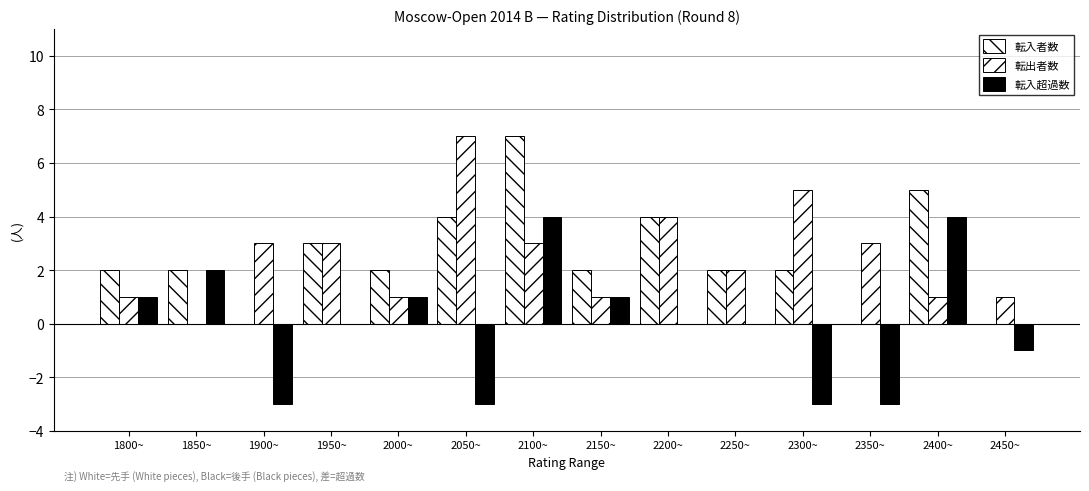

How many groups of bars are there?

14